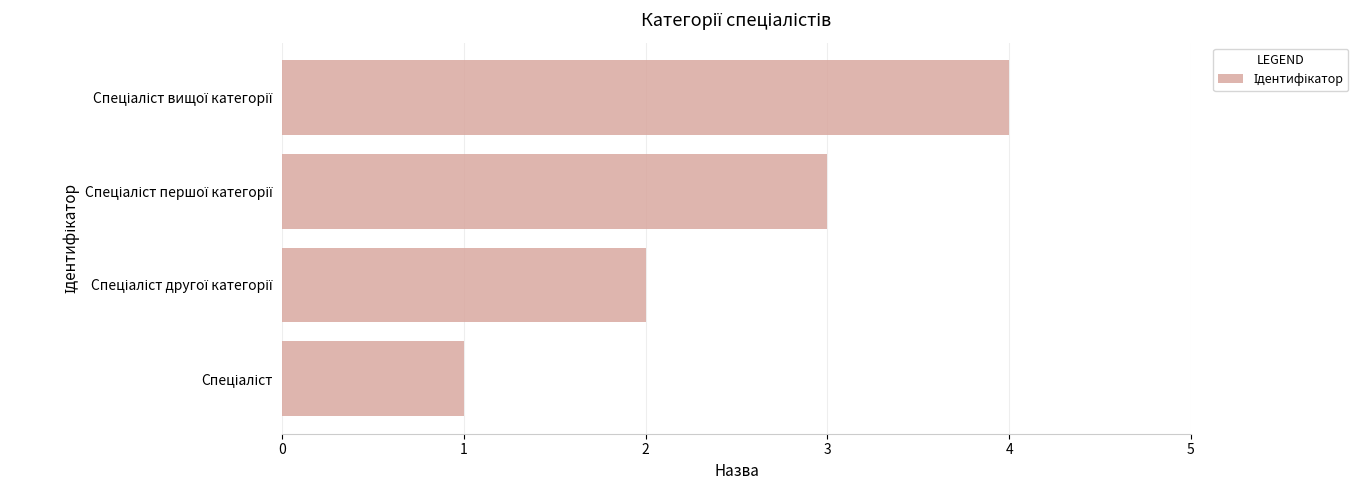

How many bars are there in total?

4